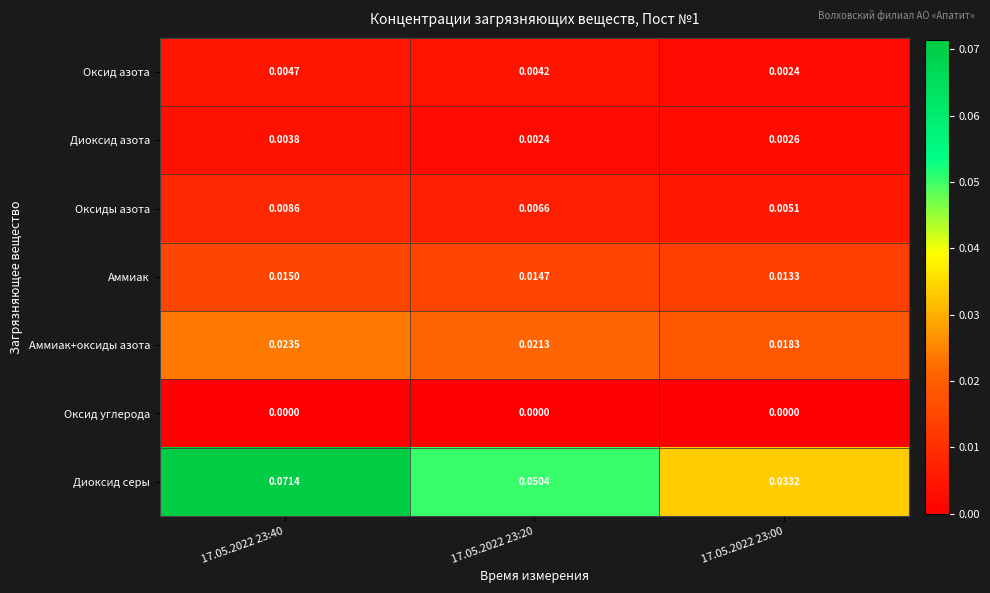

Which series has the largest total across all categories?

Диоксид серы